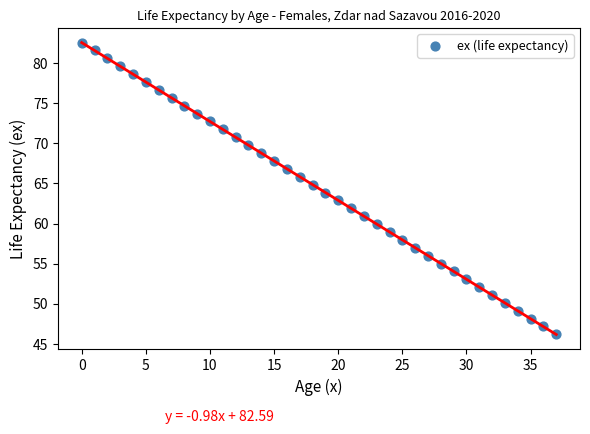

What is the range of Y values (max minus min)?

36.4